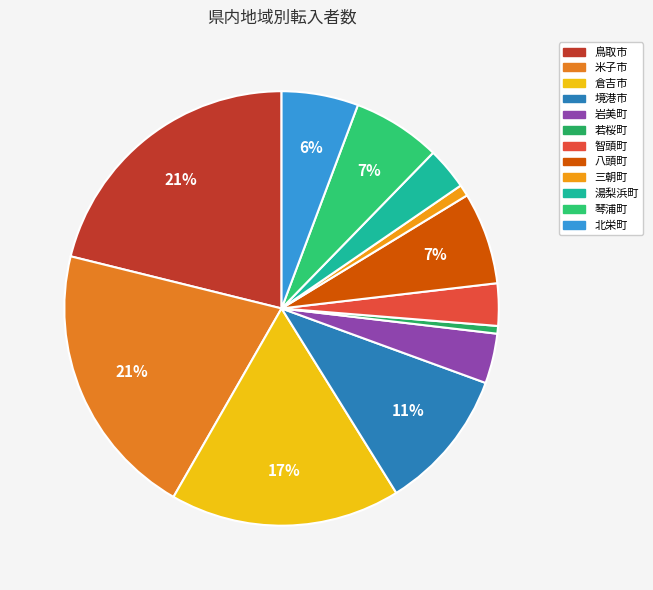

What is the total percentage of 岩美町 and 琴浦町?

10.3%